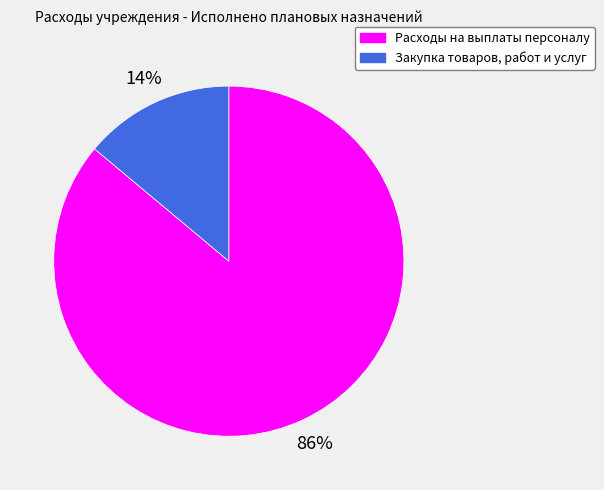

Approximately how many times larger is the value at Закупка товаров, работ и услуг compared to Расходы на выплаты персоналу?

0.2